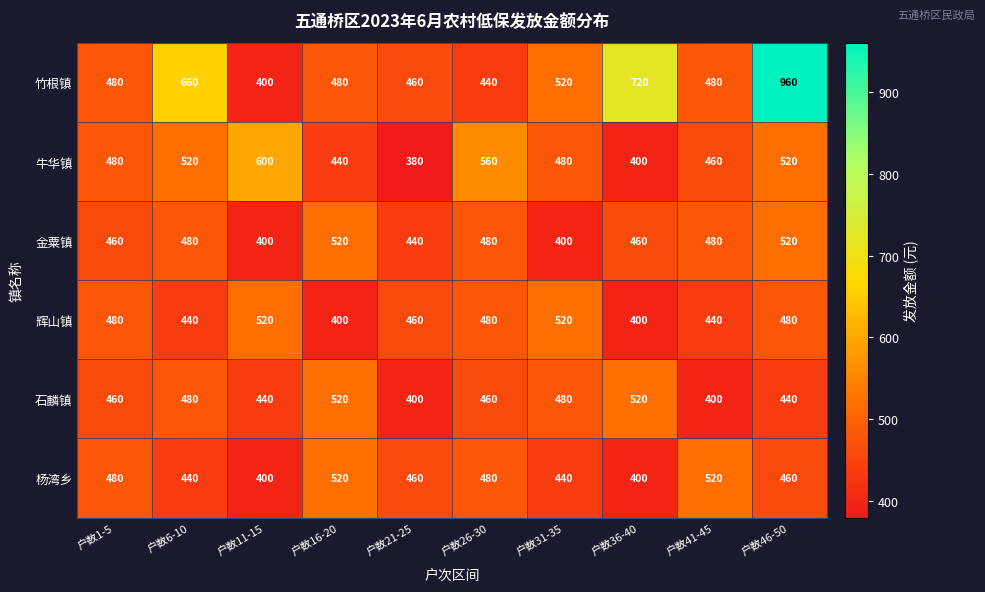

What is the difference between the maximum and minimum values in the 牛华镇 series?

220